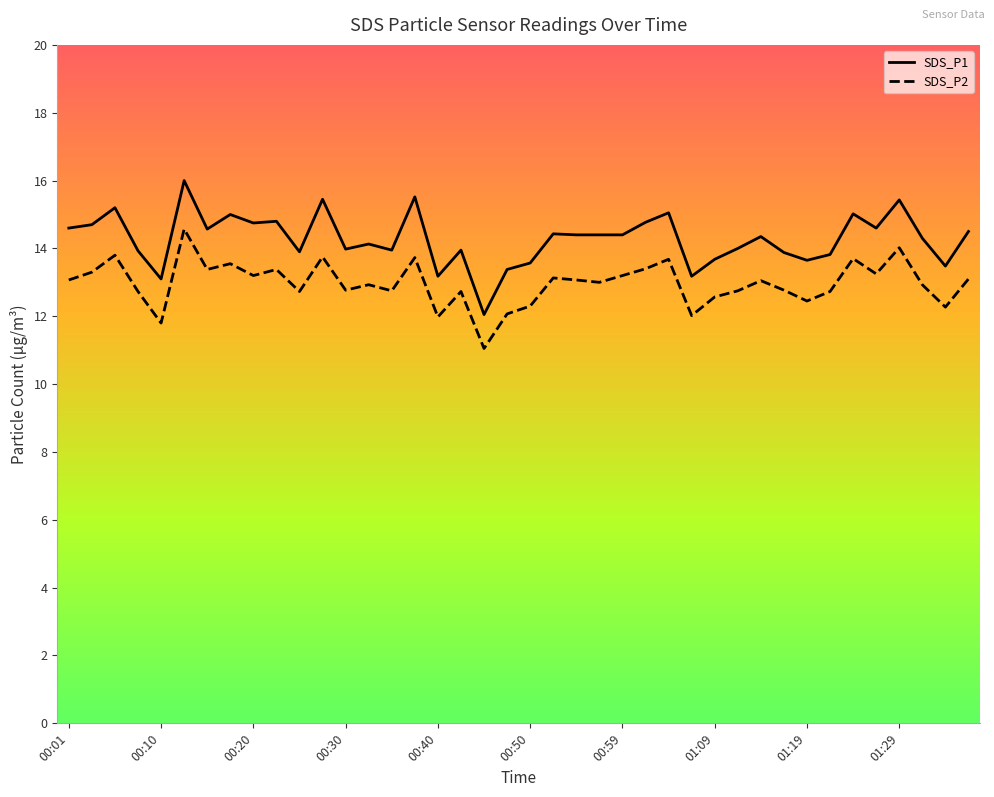

True or false: SDS_P2 and SDS_P1 intersect in this chart.

False